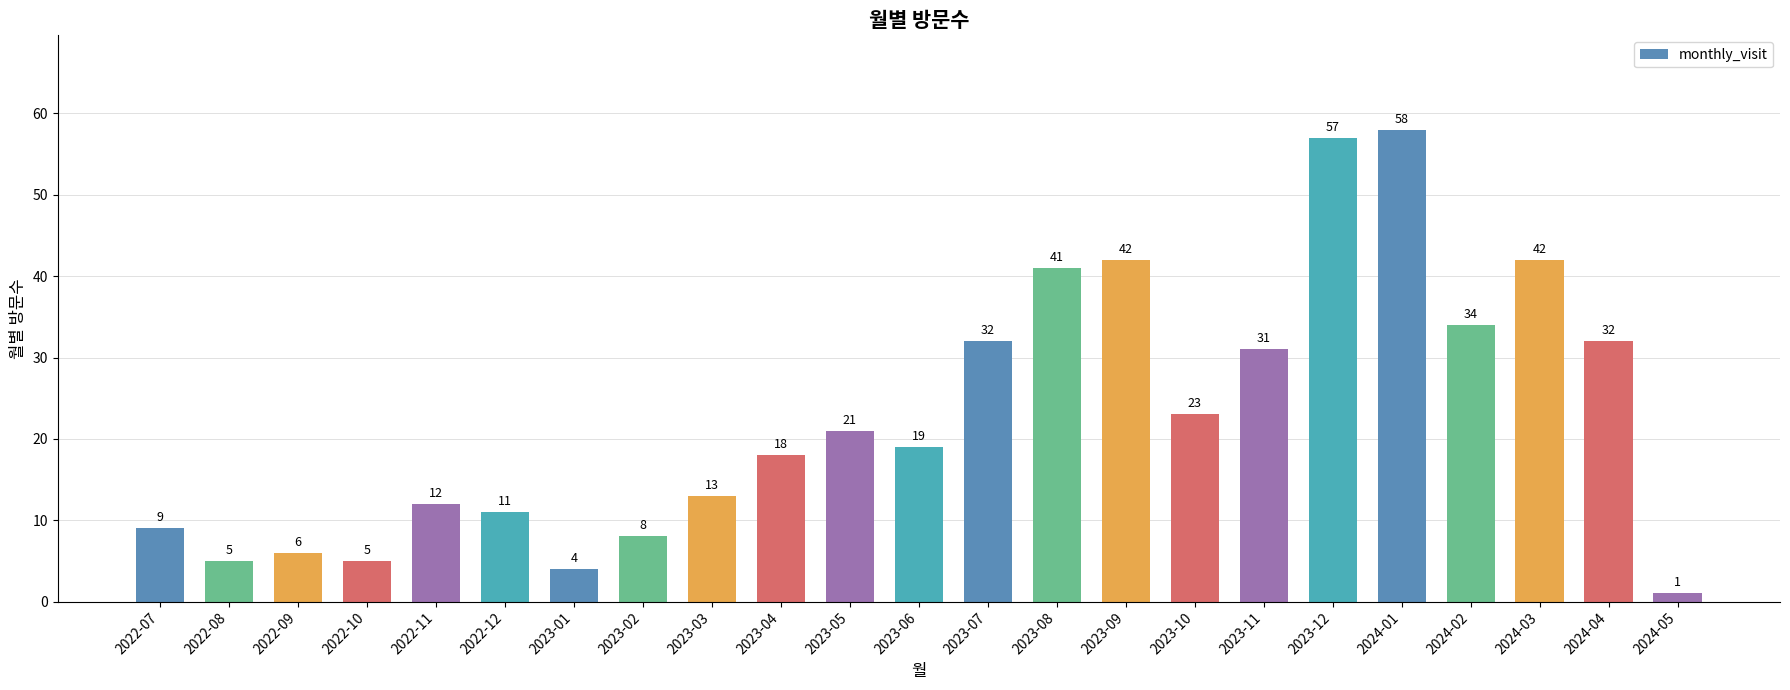

What is the difference between the values at 2023-02 and 2022-10?

3